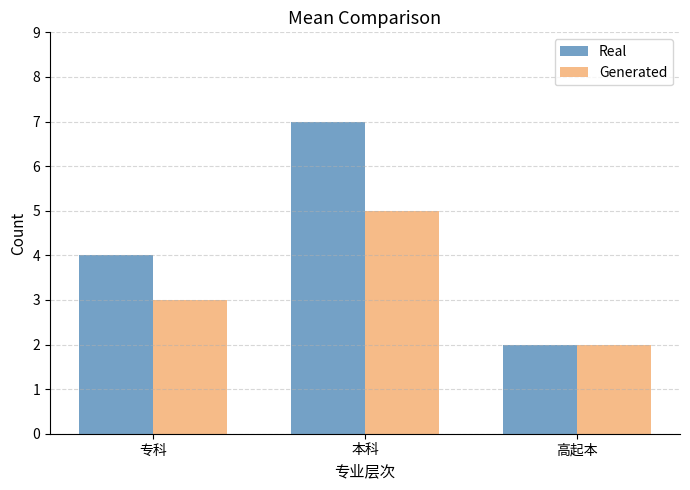

What is the difference between the maximum and minimum values in the Real series?

5